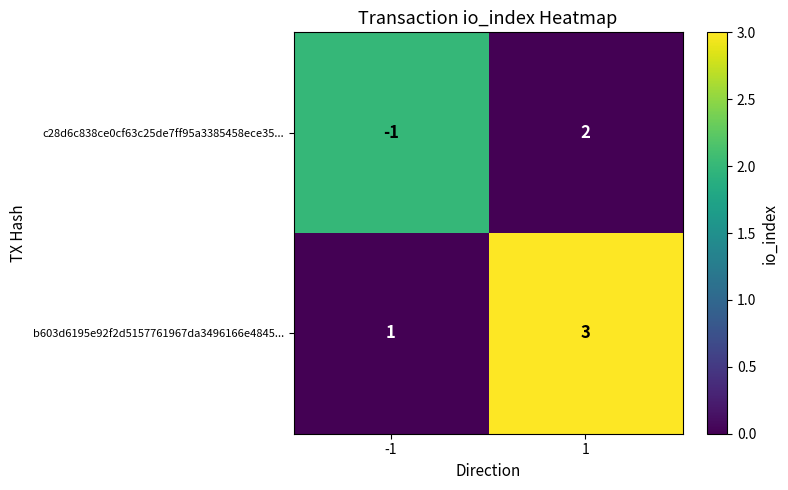

Reading left to right, extract all data points from this chart.

c28d6c838ce0cf63c25de7ff95a3385458ece35...: -1	2
b603d6195e92f2d5157761967da3496166e4845...: 1	3